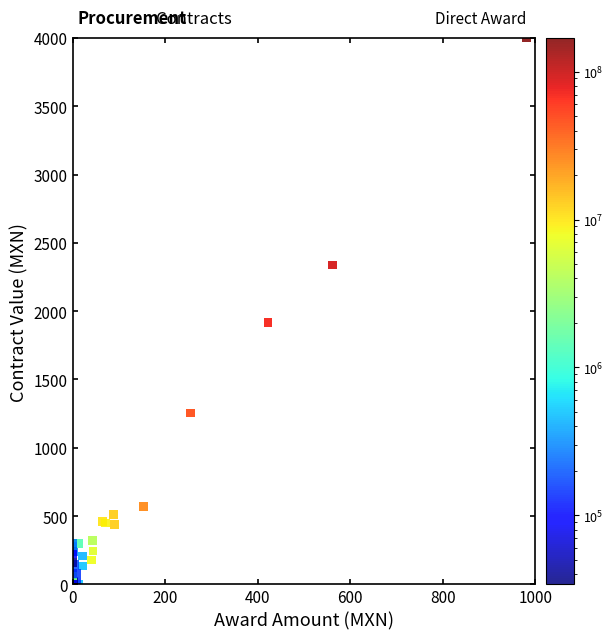

What Y value in the scatter plot is closest to 2000?

1915.5